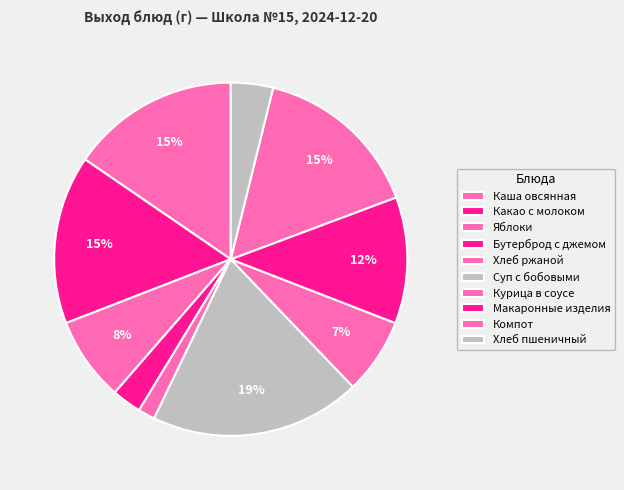

To the nearest percent, what is the combined percentage of Хлеб пшеничный and Хлеб ржаной?

5%